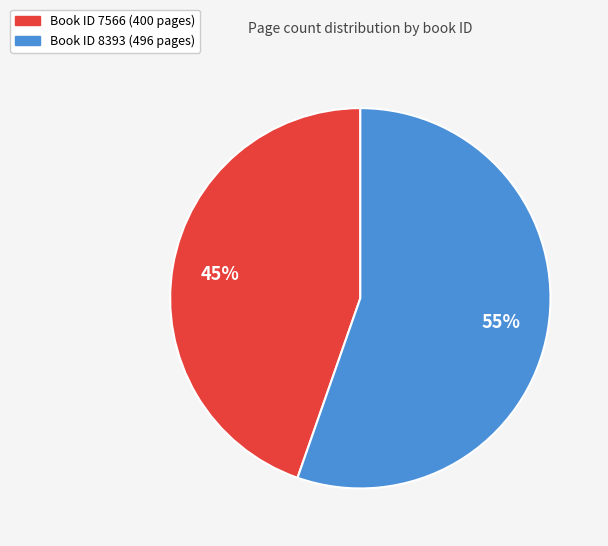

Is there a majority slice in this chart?

Yes